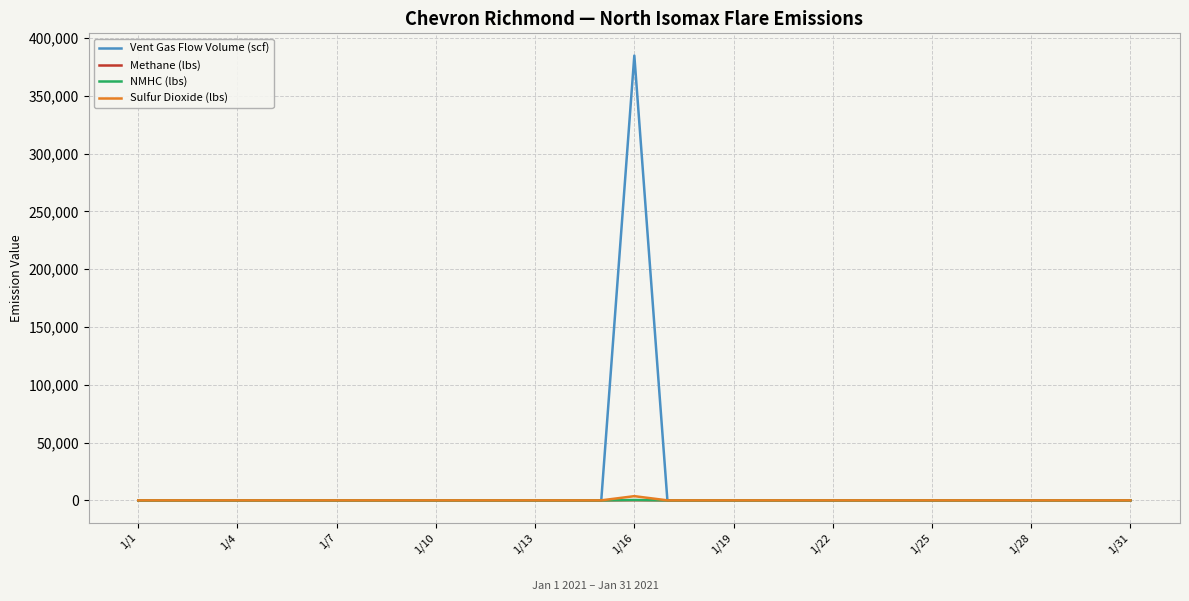

What is the maximum value shown in the chart?

384823.1